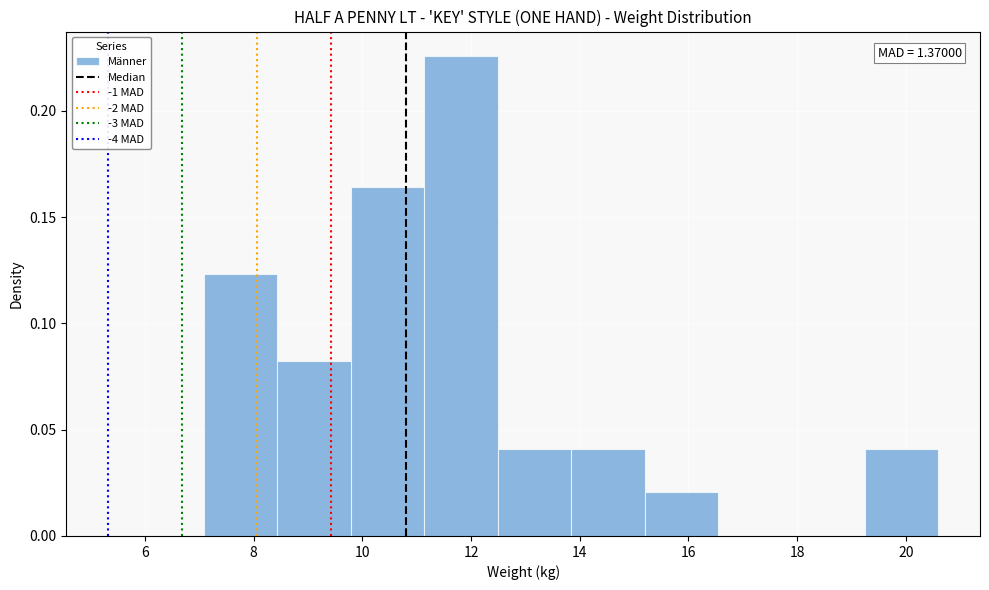

Which range on the x-axis has the tallest bar?

11.2 to 12.4